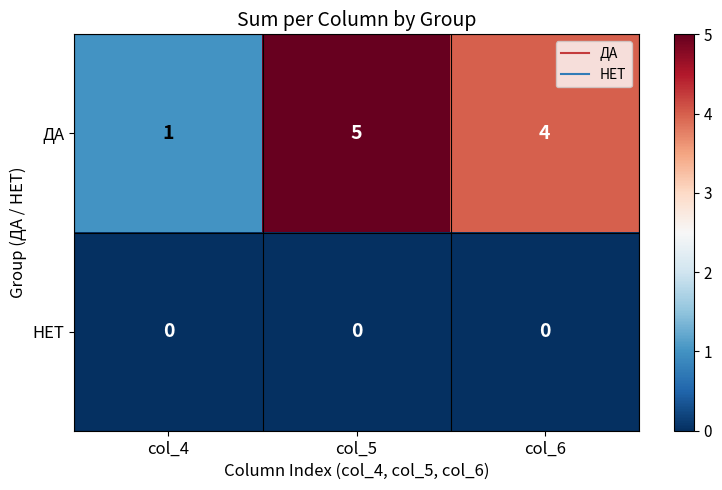

List the series in order of their overall mean, lowest first.

НЕТ, ДА